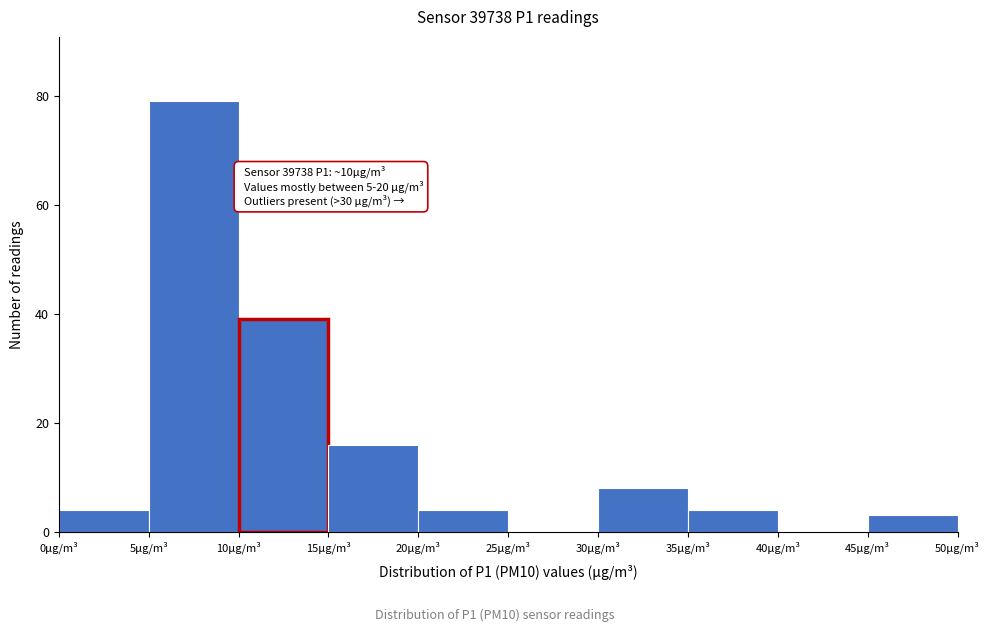

Which range on the x-axis has the tallest bar?

5 to 10